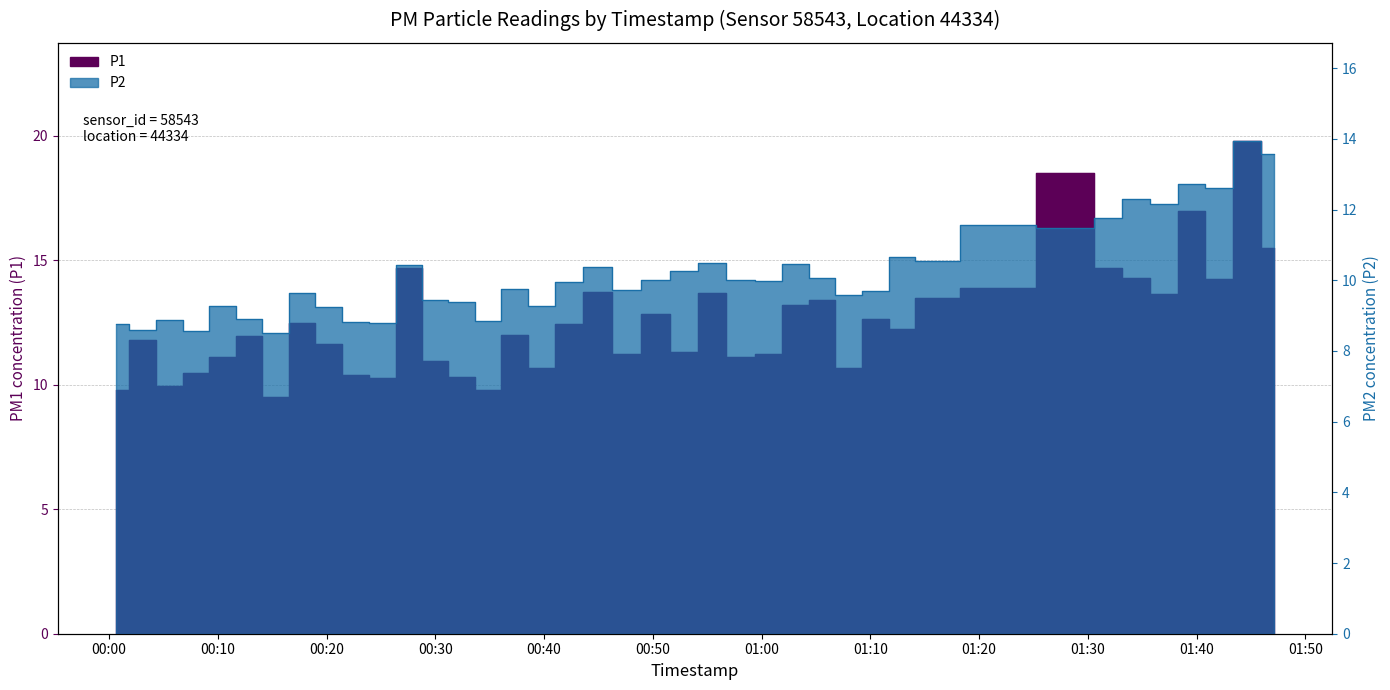

True or false: P1 and P2 intersect in this chart.

False